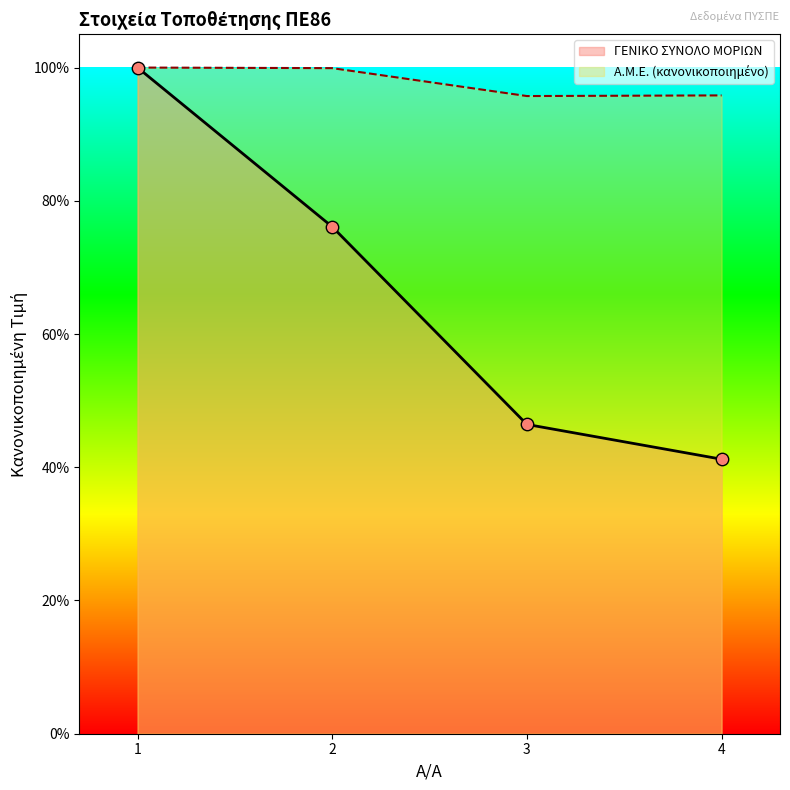

What are all the series names shown in the legend?

Α.Μ.Ε., ΓΕΝΙΚΟ ΣΥΝΟΛΟ ΜΟΡΙΩΝ